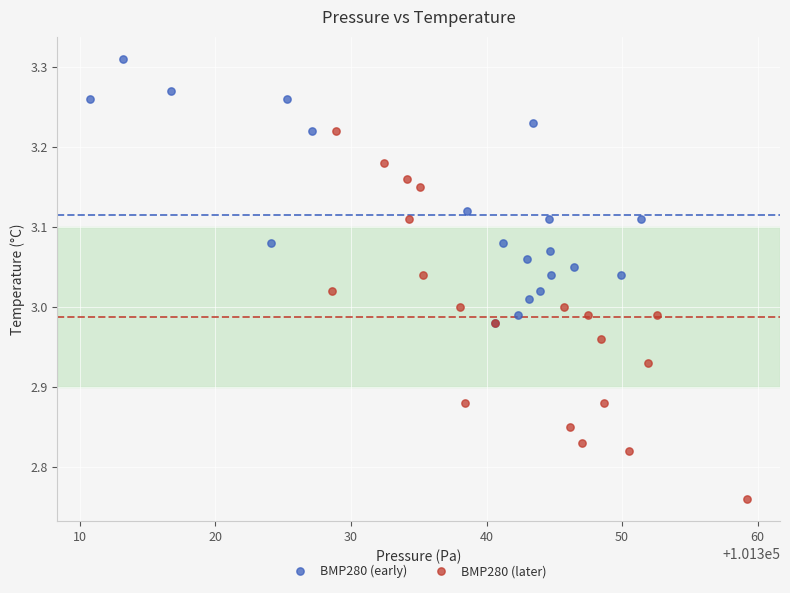

What are all the series names shown in the legend?

BMP280 (early), BMP280 (later)